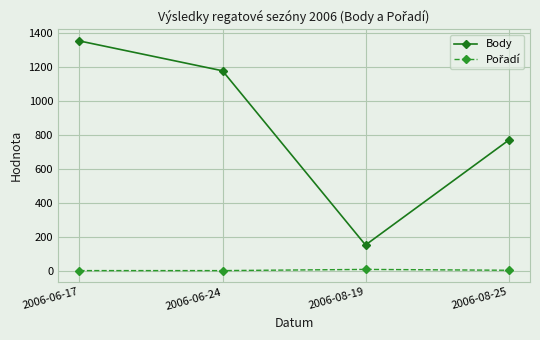

Which series has the widest spread of values?

Body